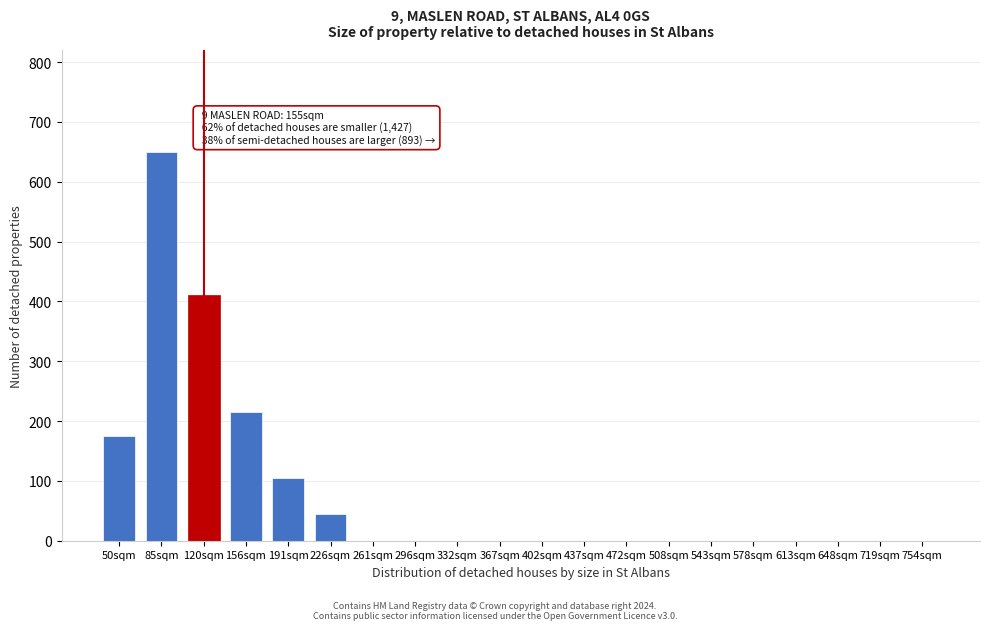

Reading right to left, transcribe all the data shown in this chart.

754sqm=0	719sqm=0	648sqm=0	613sqm=0	578sqm=0	543sqm=0	508sqm=0	472sqm=0	437sqm=0	402sqm=0	367sqm=0	332sqm=0	296sqm=0	261sqm=0	226sqm=45	191sqm=105	156sqm=215	120sqm=410	85sqm=650	50sqm=175